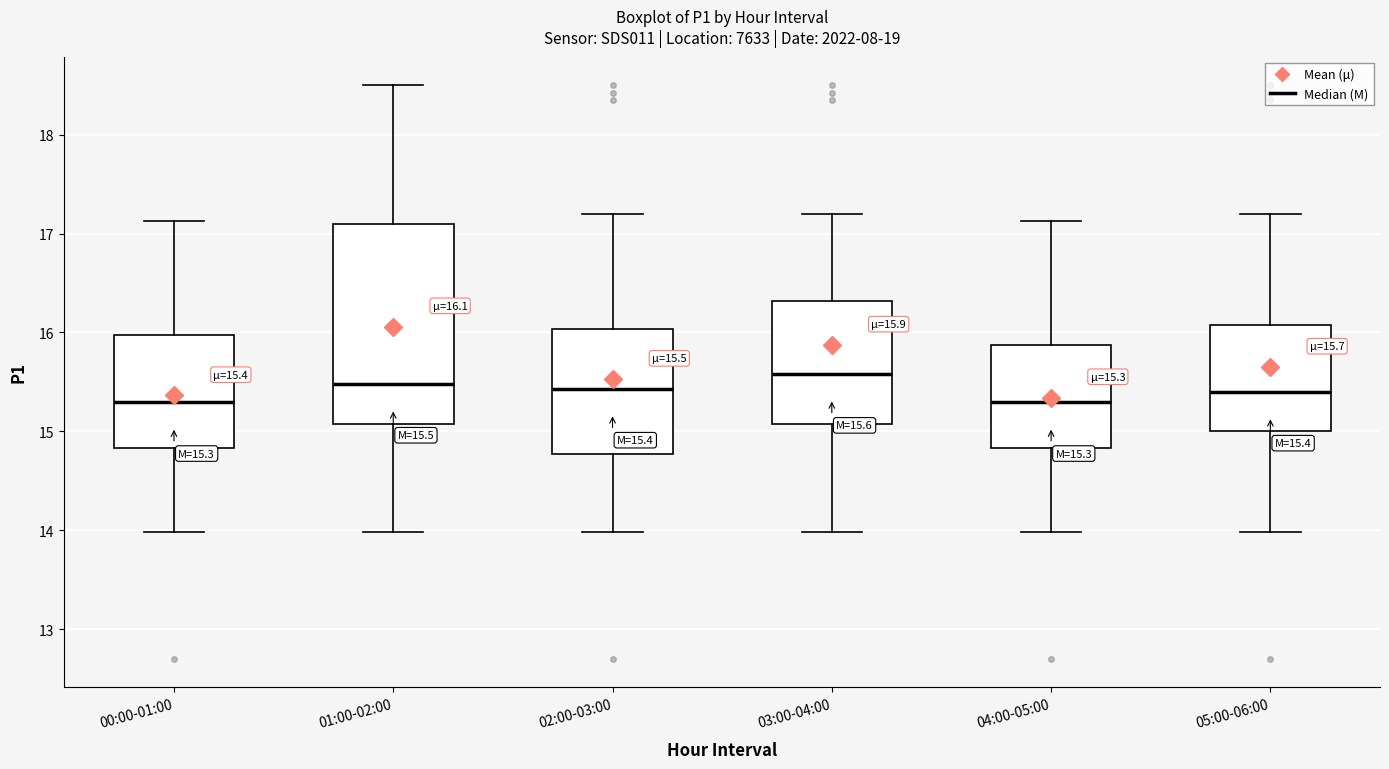

Which box is the tallest, from its lower edge to its upper edge?

01:00-02:00